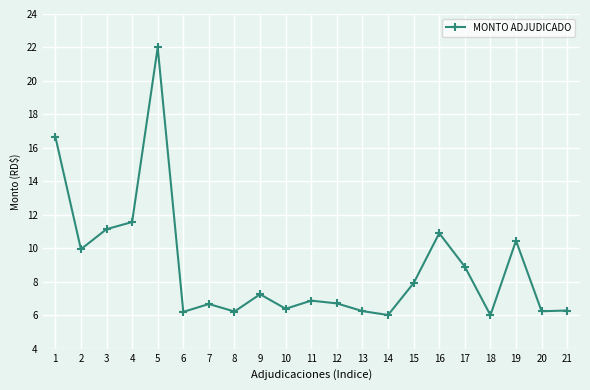

What is the average value?

8.9